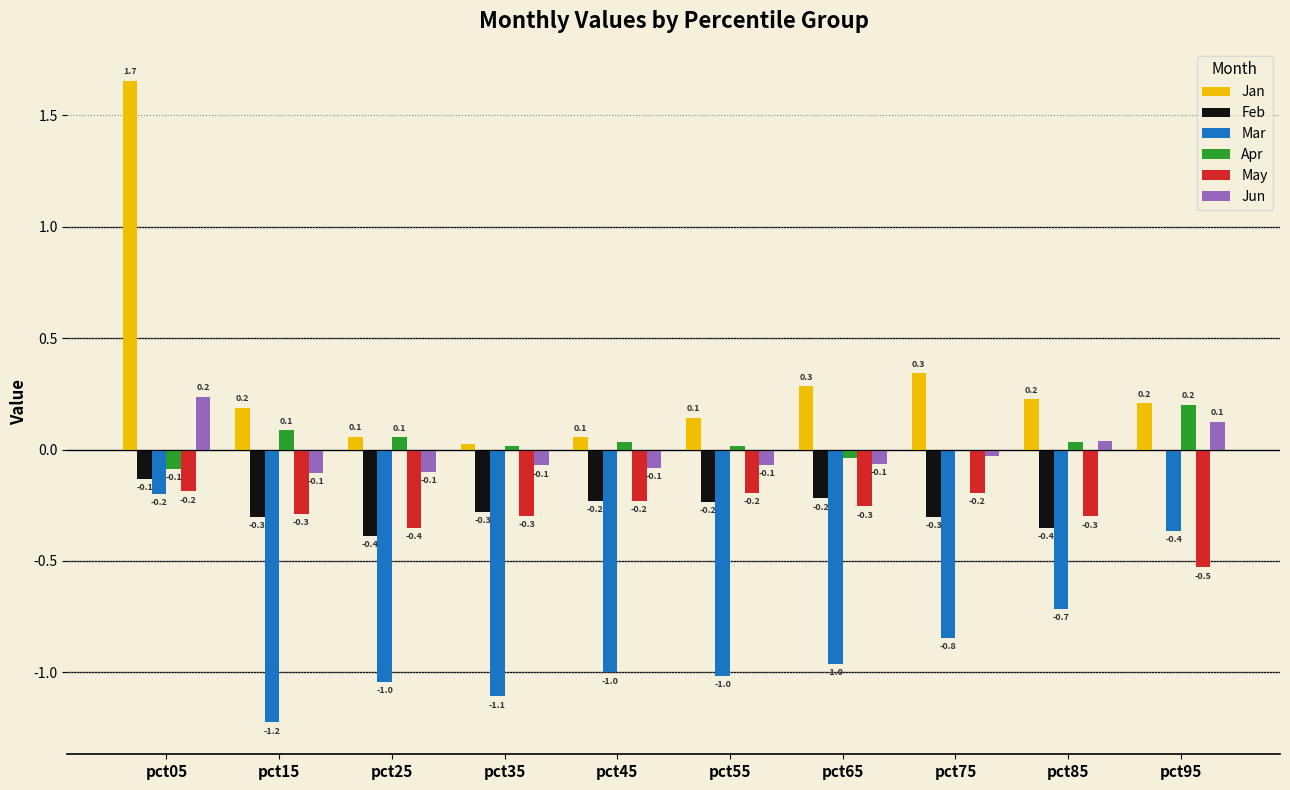

Where does the Apr series first go above 0?

pct15